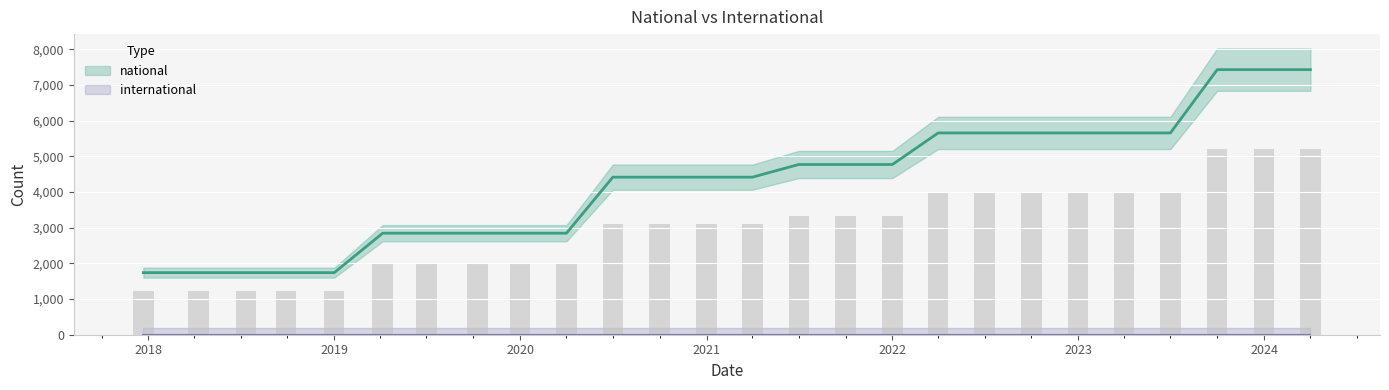

Which category has the lowest value across all series?

2017-12-22